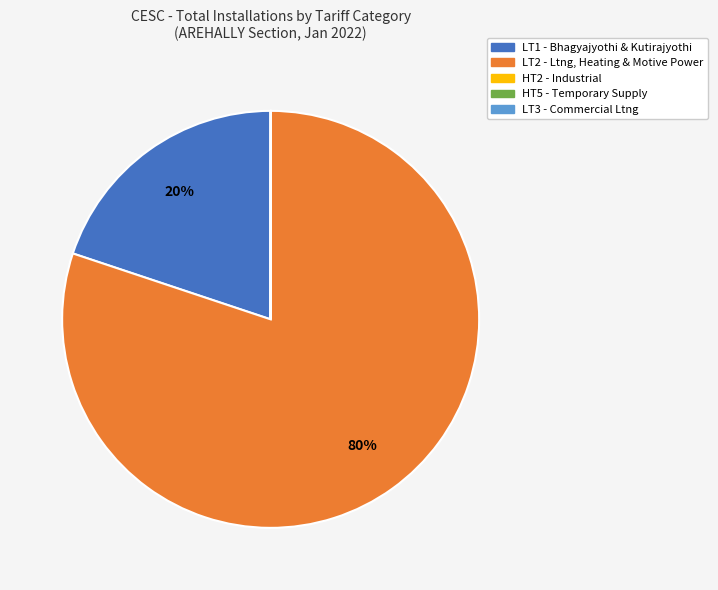

Which category has the biggest portion of the pie?

LT2 - Ltng, Heating & Motive Power